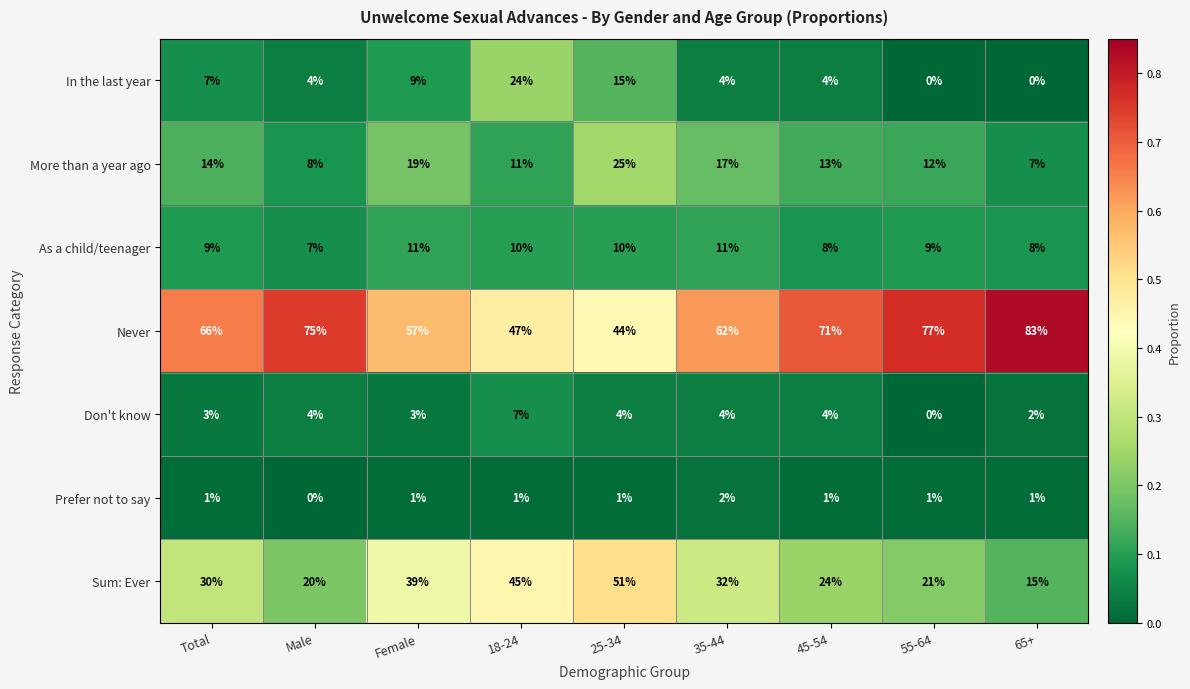

What is the average value of the More than a year ago series?

14